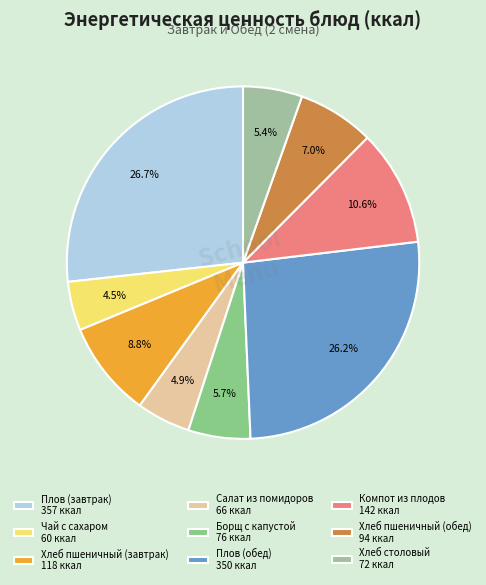

What percentage is NOT represented by Чай с сахаром?

95.5%